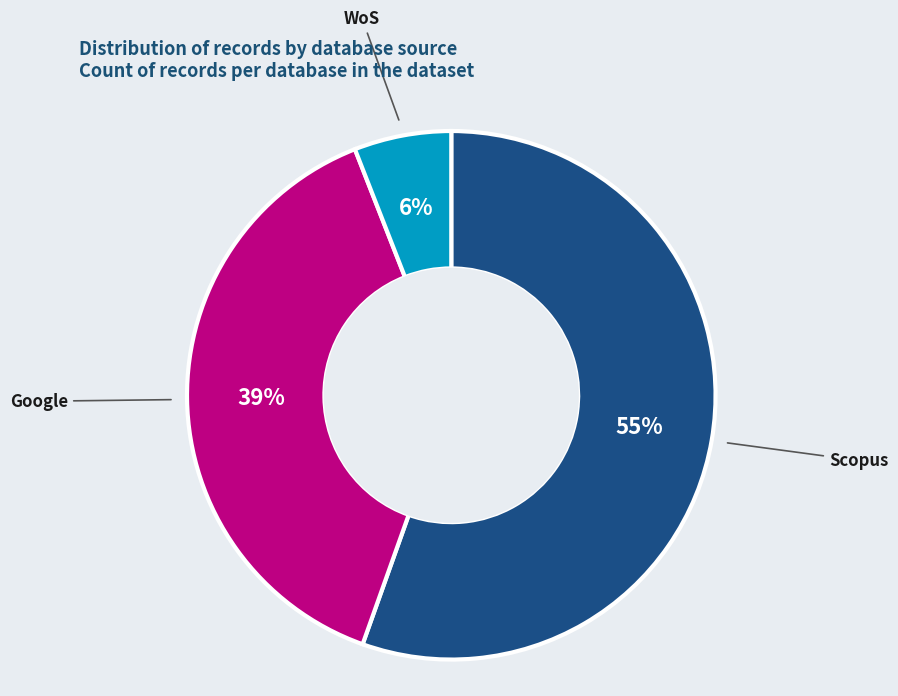

How many slices are in this pie chart?

3